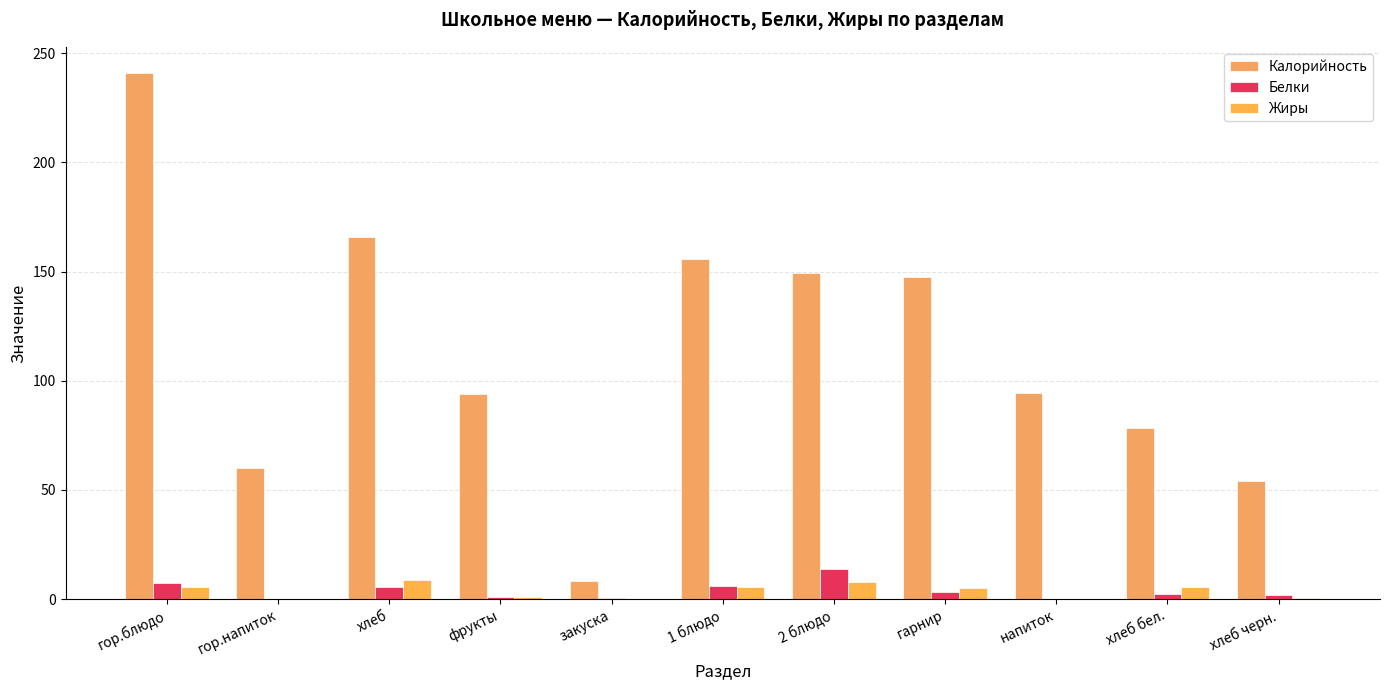

Which series has the largest total across all categories?

Калорийность